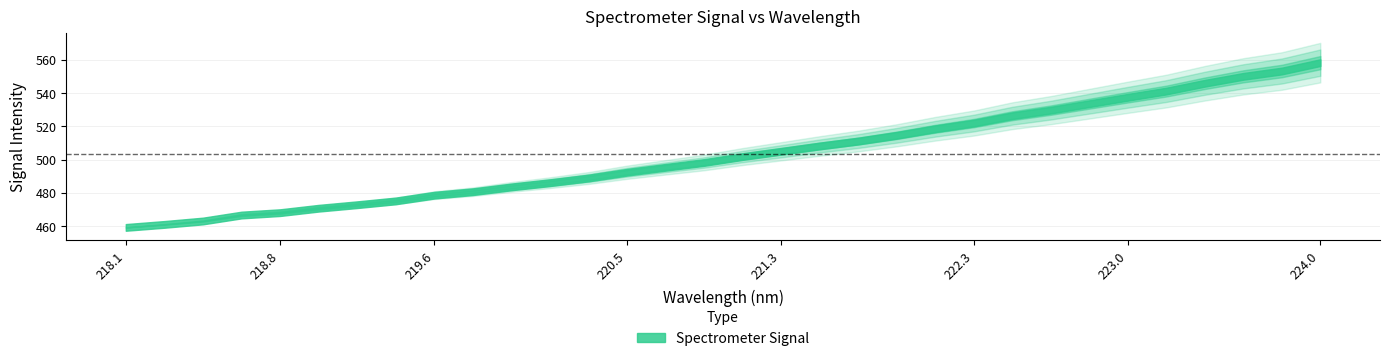

True or false: there are more than 2 points higher than both neighbors.

False